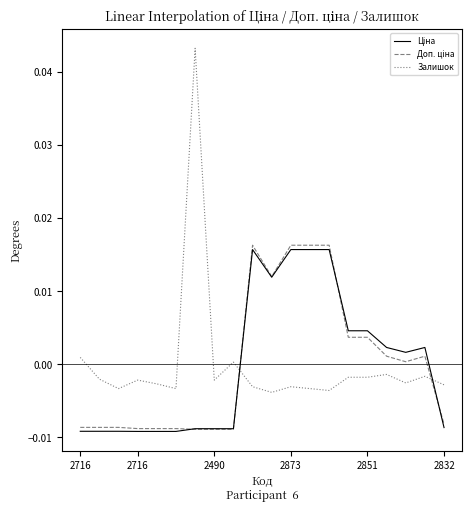

How many positive values does the Залишок series have?

3